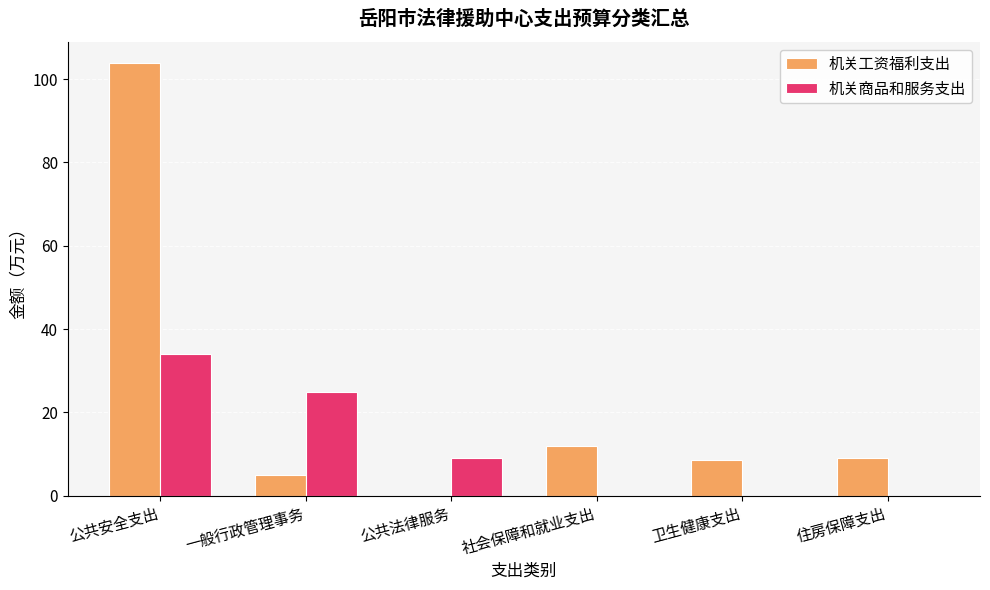

Where is 机关工资福利支出 nearest to the value 51?

社会保障和就业支出